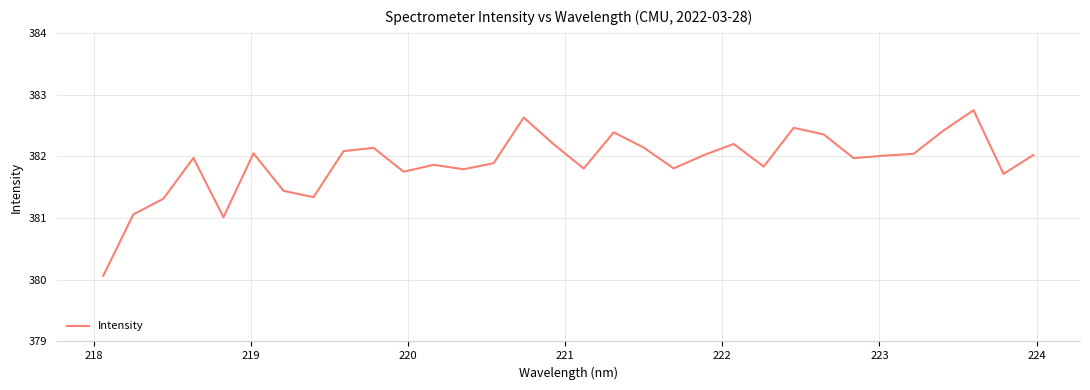

What is the difference between the maximum and second lowest values?

1.7